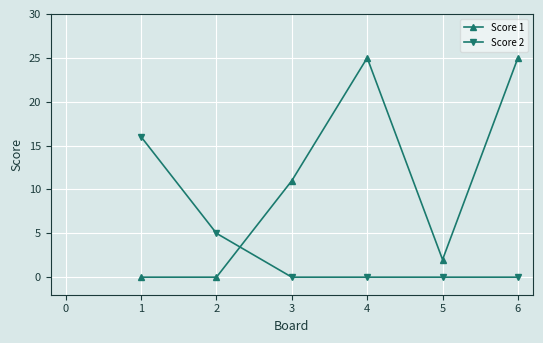

What is the value of the Score 1 point at the 6th from the left?

25